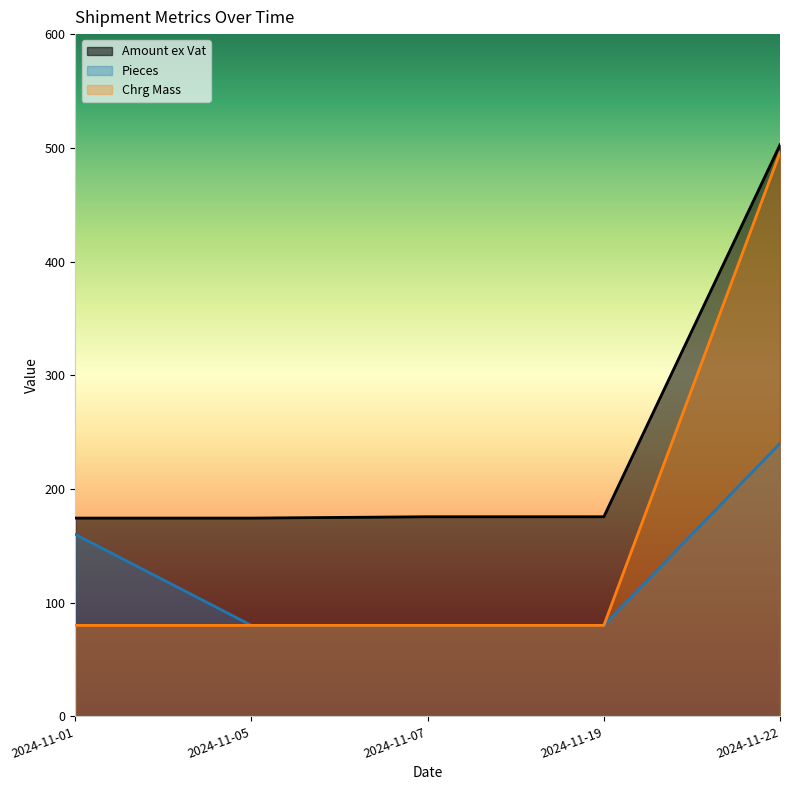

Between 2024-11-07 and 2024-11-19, which is larger?

2024-11-07